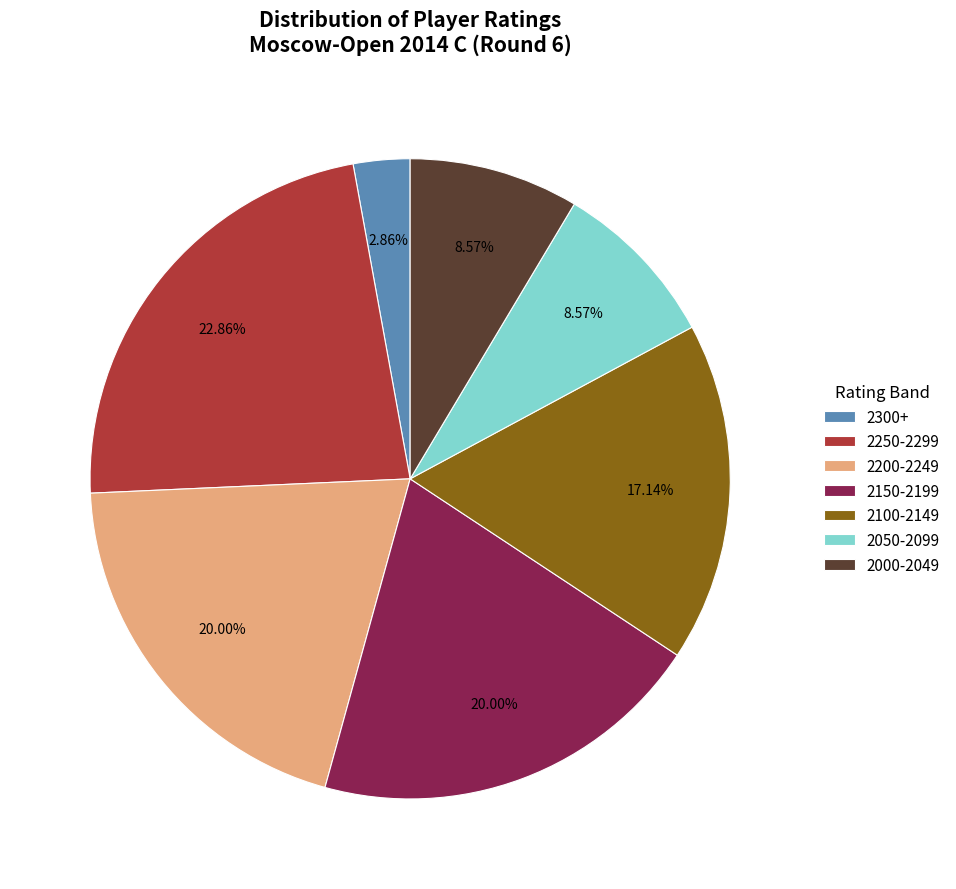

Count the number of slices in the pie.

7